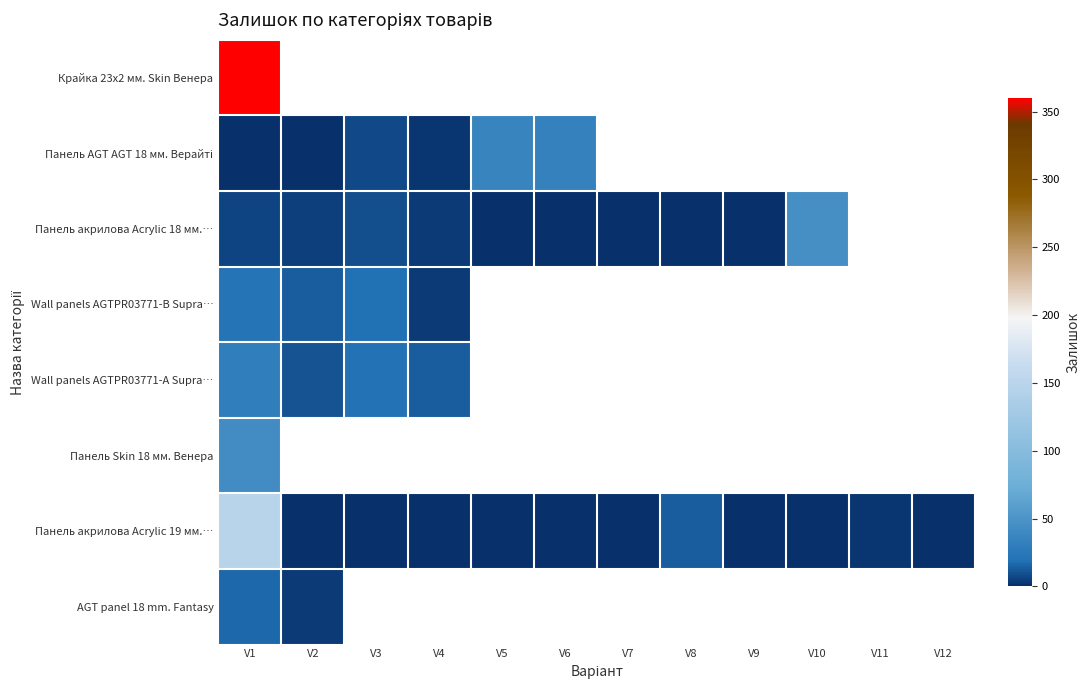

The value of Панель акрилова Acrylic 19 мм.… at V4 is 49.0. True or false?

False